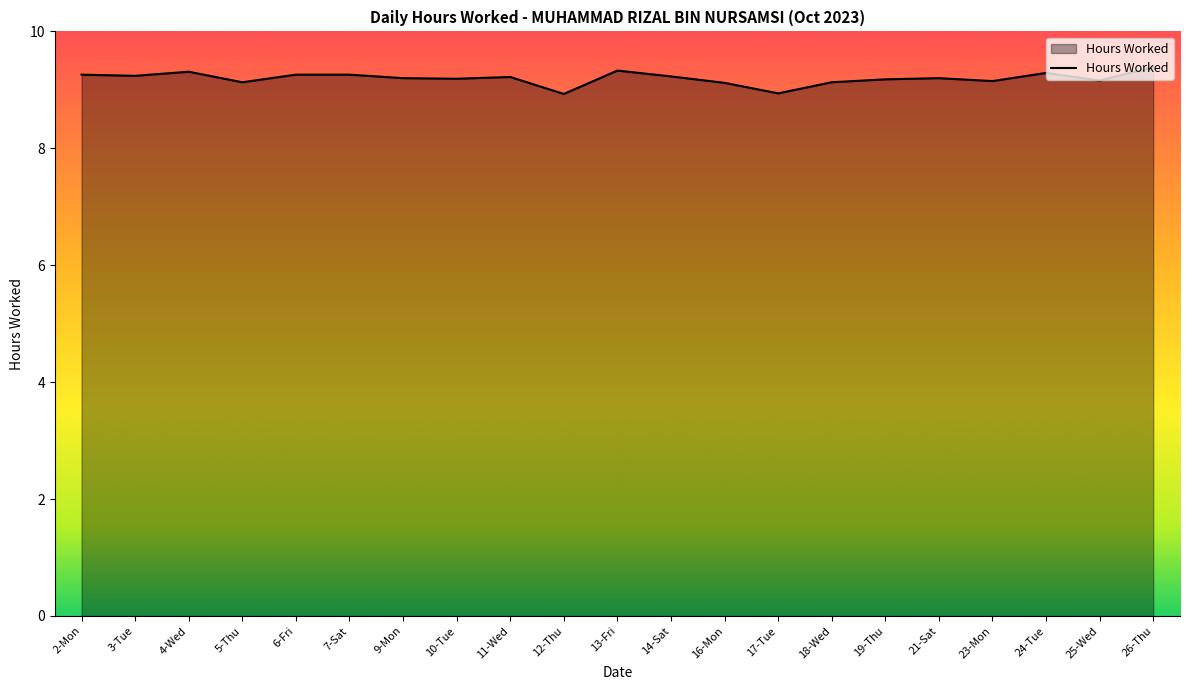

What position from the right is 2-Mon?

21